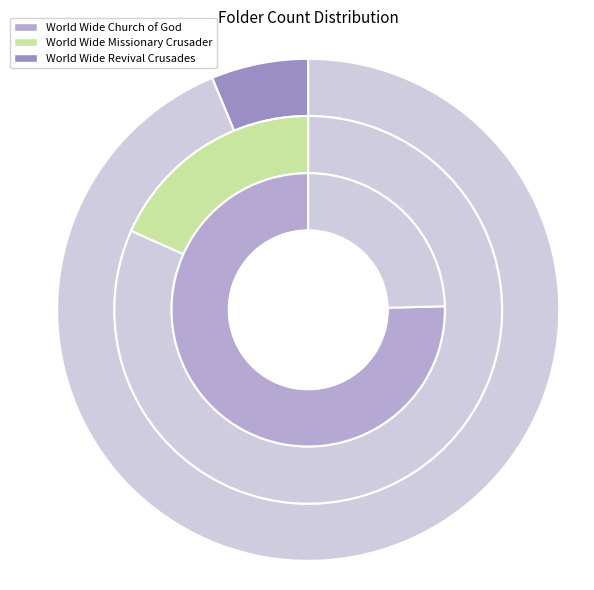

To the nearest percent, what portion does World Wide Missionary Crusader represent?

18%